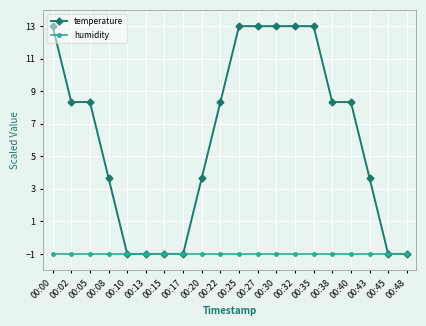

Which series has the widest spread of values?

temperature